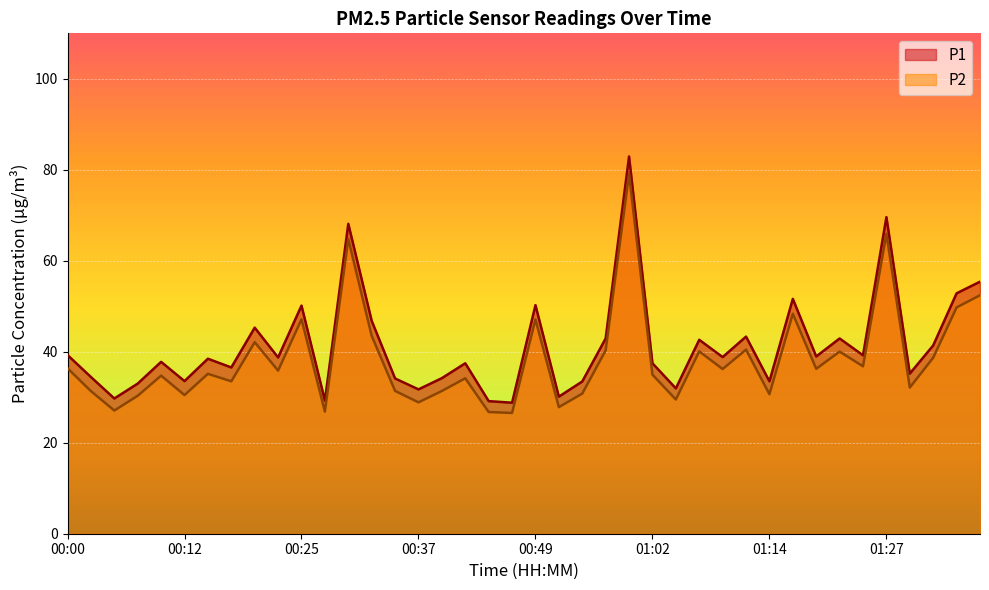

Does the chart display data point markers on the line(s)?

No